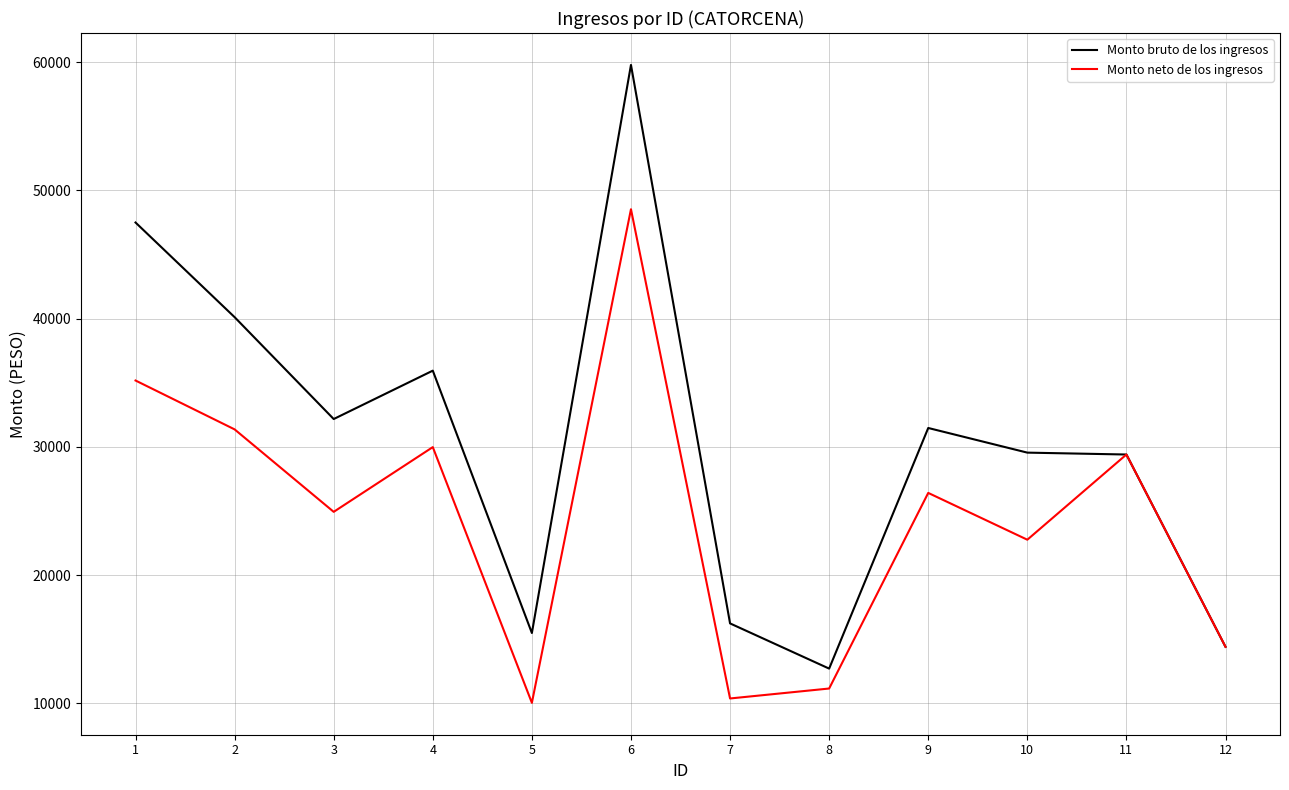

Which category has the highest value in the Monto bruto de los ingresos series?

6